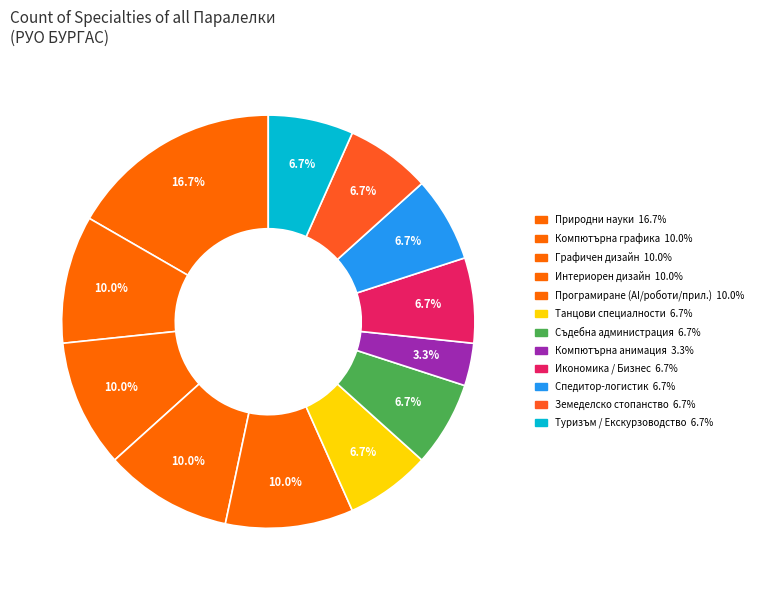

Count the number of slices in the pie.

12